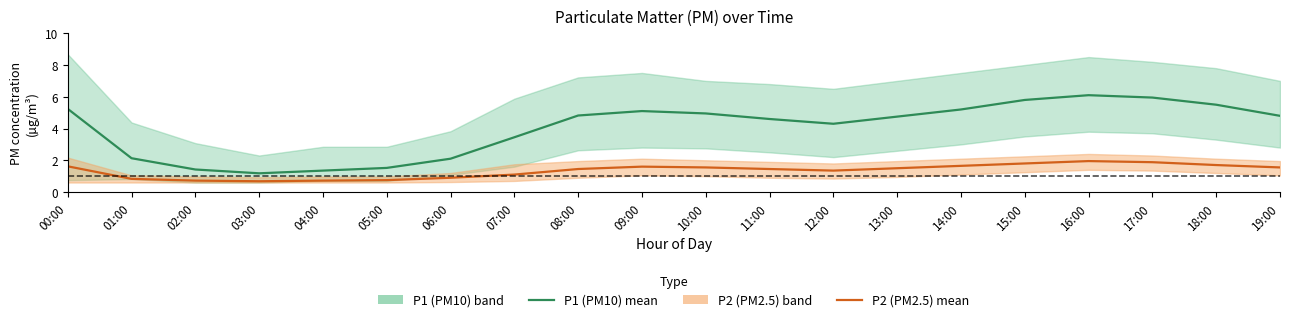

In P2 (PM2.5), how many points are lower than both neighbors (excluding endpoints)?

2